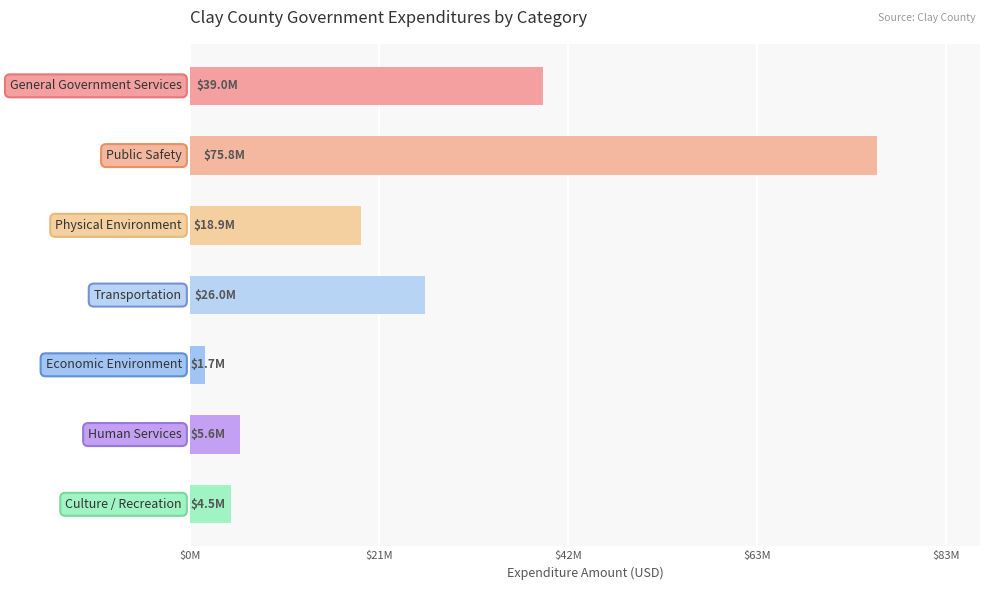

What is the sum of all values?

171577072